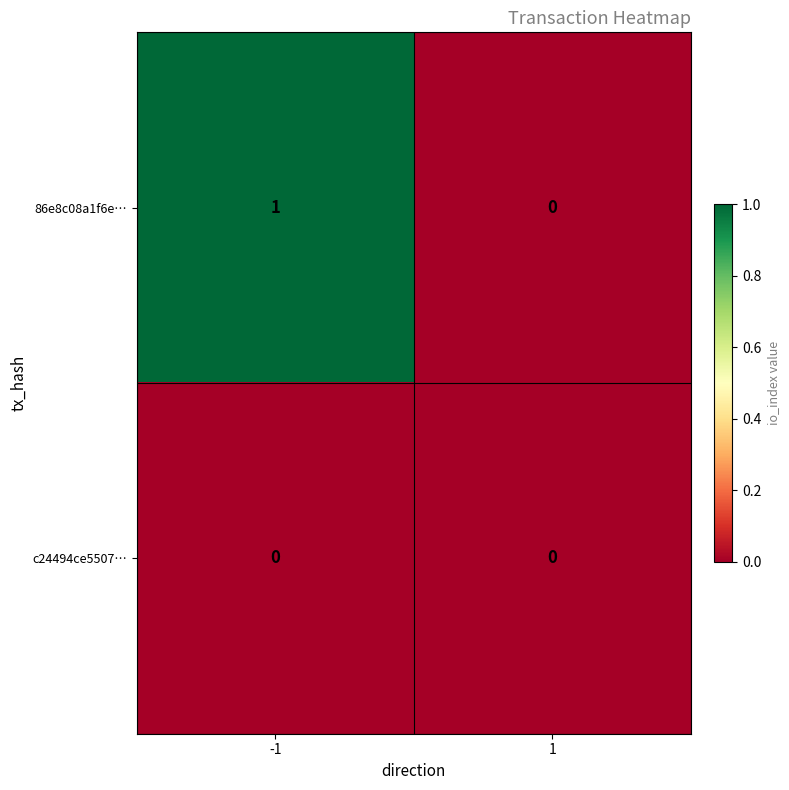

Reading right to left, extract all data points from this chart.

86e8c08a1f6e…: 0	1
c24494ce5507…: 0	0